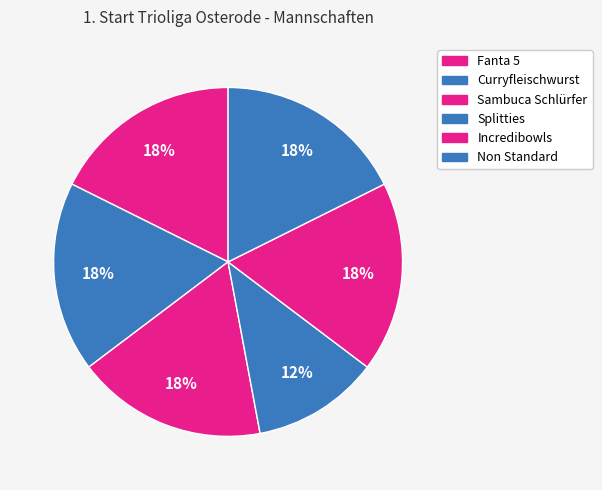

Count the number of slices in the pie.

6